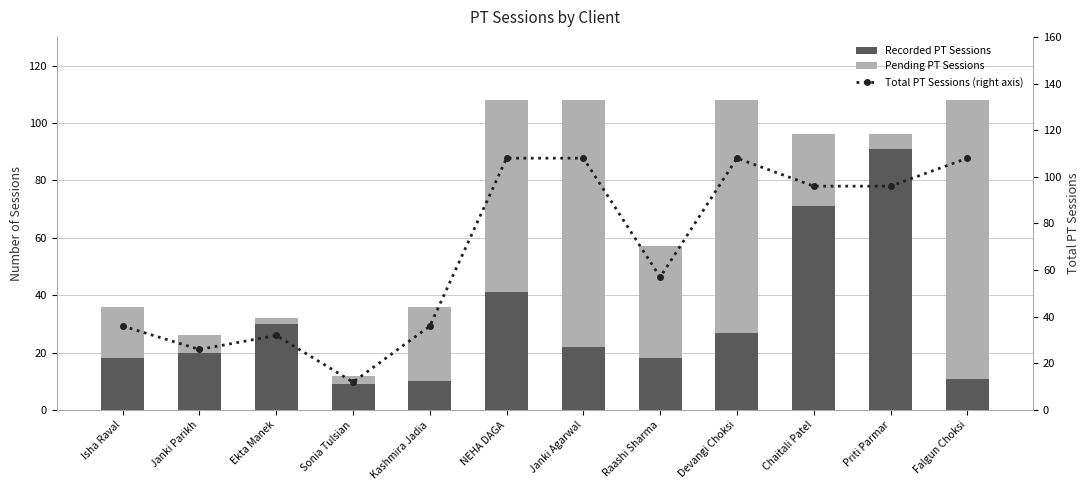

Reading left to right, what are all the values shown in this chart?

Recorded PT Sessions: Isha Raval=18	Janki Parikh=20	Ekta Manek=30	Sonia Tulsian=9	Kashmira Jadia=10	NEHA DAGA=41	Janki Agarwal=22	Raashi Sharma=18	Devangi Choksi=27	Chaitali Patel=71	Priti Parmar=91	Falgun Choksi=11
Pending PT Sessions: Isha Raval=18	Janki Parikh=6	Ekta Manek=2	Sonia Tulsian=3	Kashmira Jadia=26	NEHA DAGA=67	Janki Agarwal=86	Raashi Sharma=39	Devangi Choksi=81	Chaitali Patel=25	Priti Parmar=5	Falgun Choksi=97
Total PT Sessions (right axis): Isha Raval=36	Janki Parikh=26	Ekta Manek=32	Sonia Tulsian=12	Kashmira Jadia=36	NEHA DAGA=108	Janki Agarwal=108	Raashi Sharma=57	Devangi Choksi=108	Chaitali Patel=96	Priti Parmar=96	Falgun Choksi=108